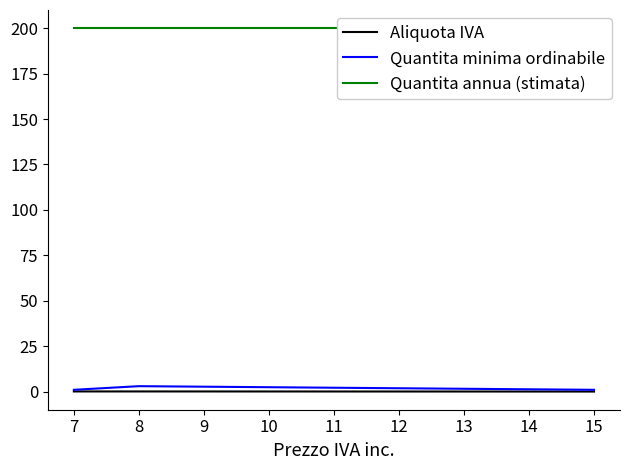

True or false: Quantita minima ordinabile has a value of 1.0 at 7.

True